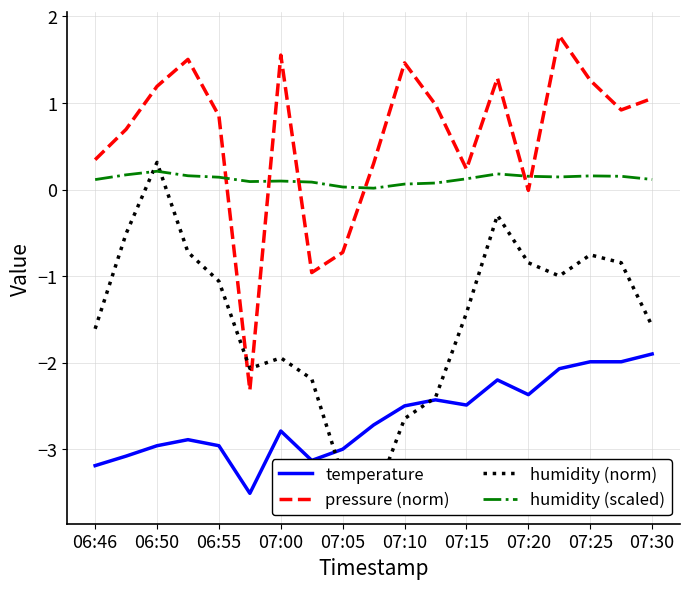

Is it true that pressure (norm) equals 0.5 at 07:30?

False